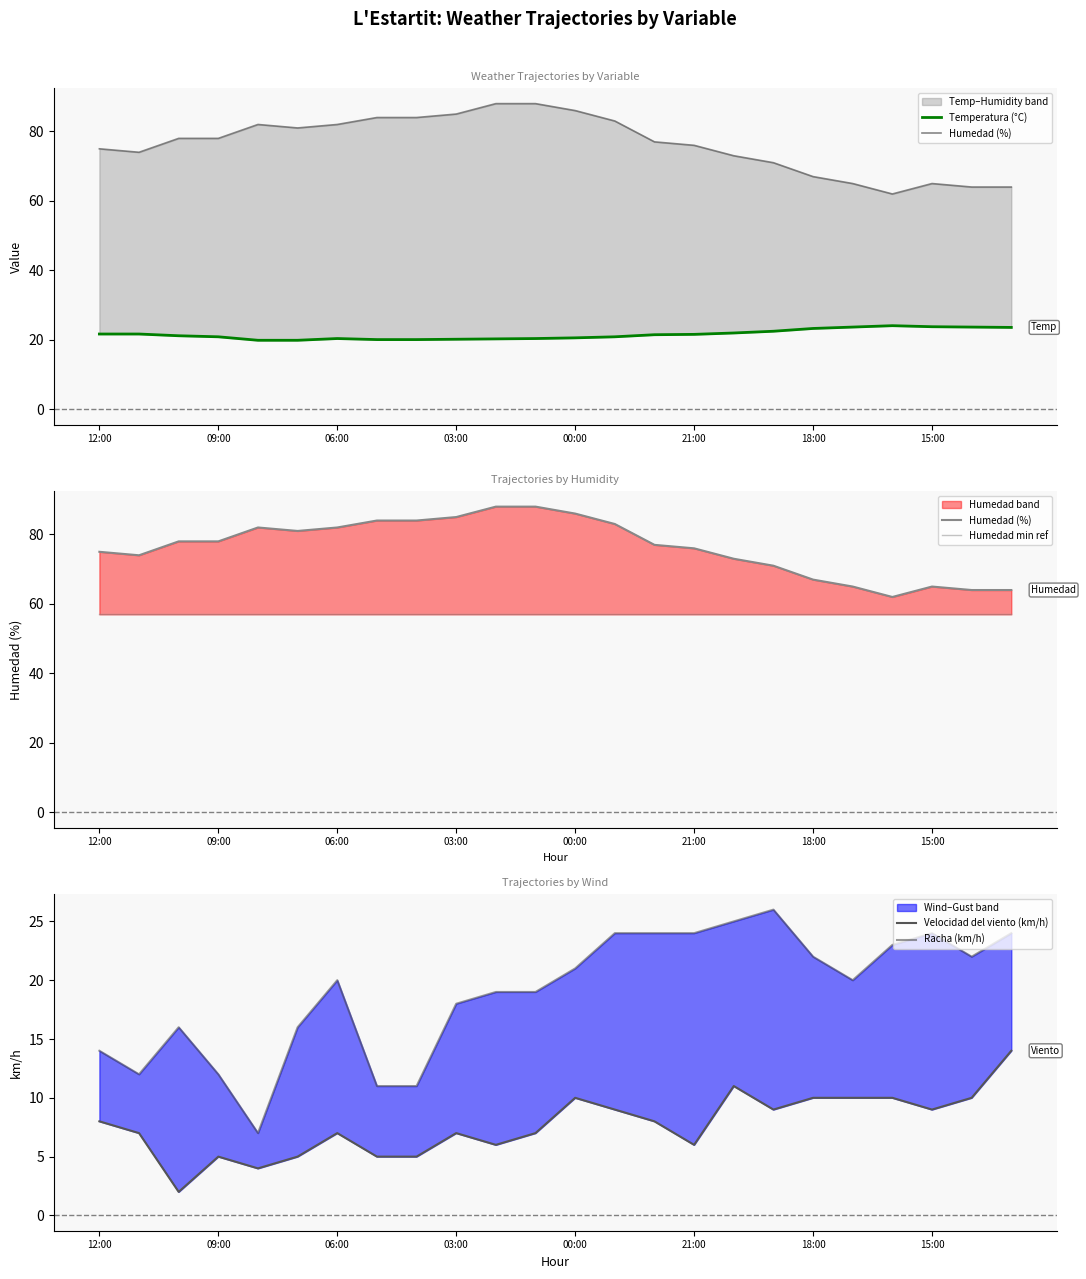

Is it true that Humedad min ref equals 29.5 at 09:00?

False